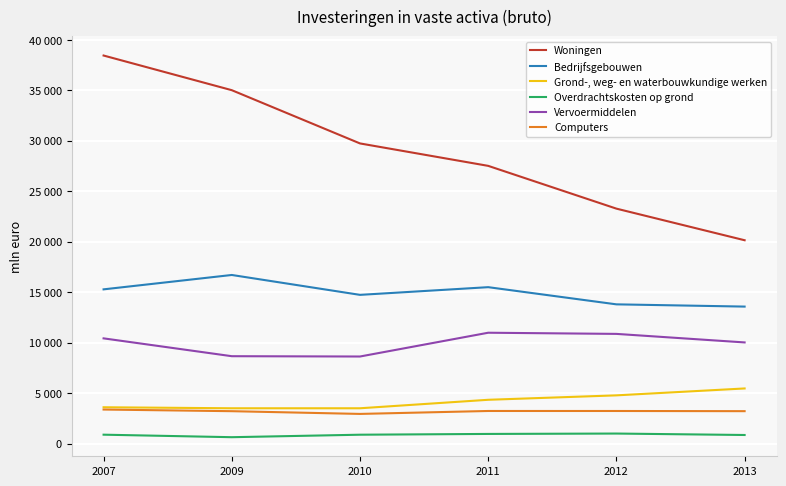

Does the chart display data point markers on the line(s)?

No